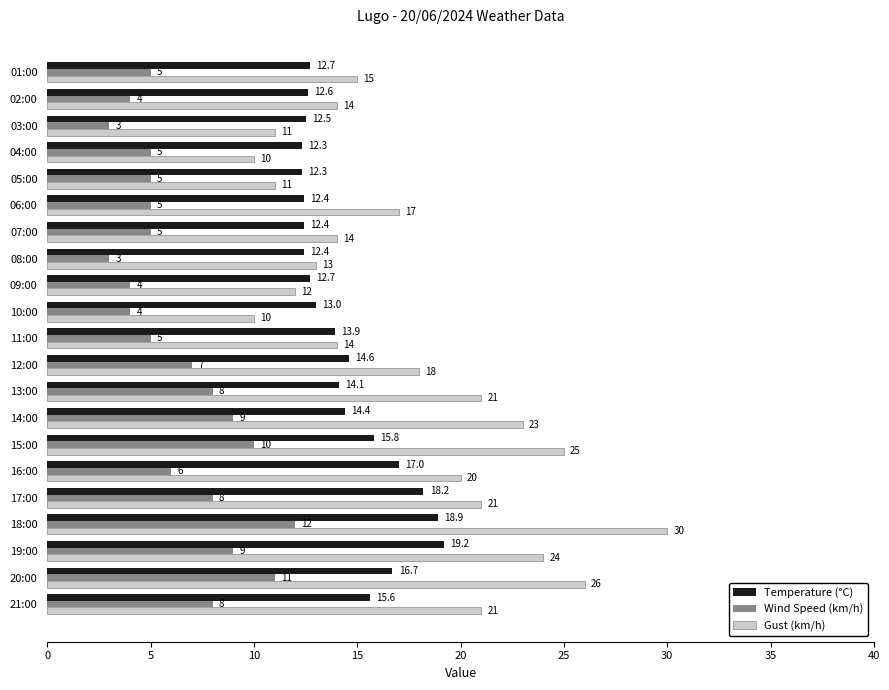

True or false: Temperature (°C) has a value of 16.7 at 20:00.

True